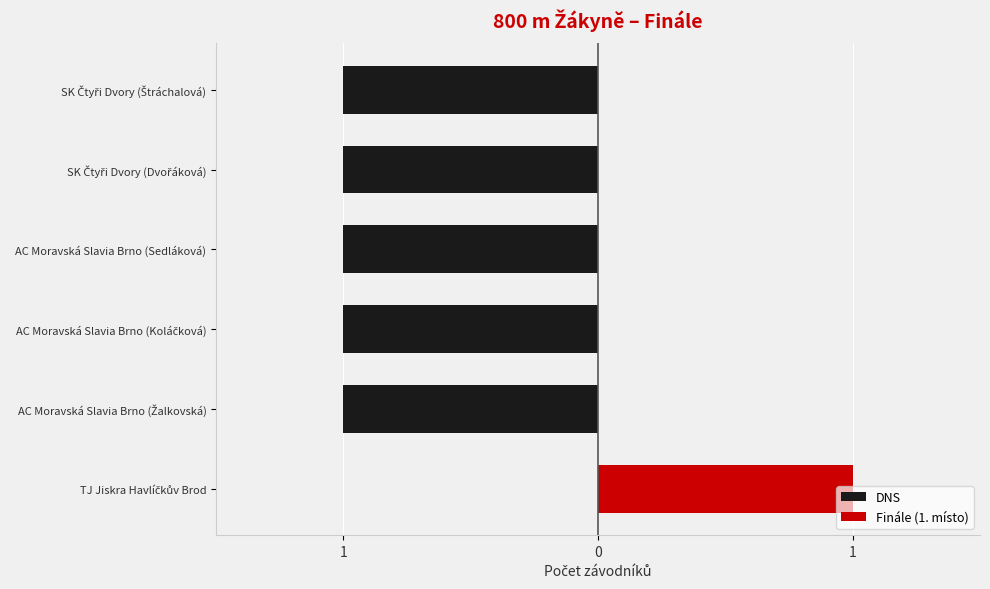

What is the difference between the maximum and minimum values in the DNS series?

1